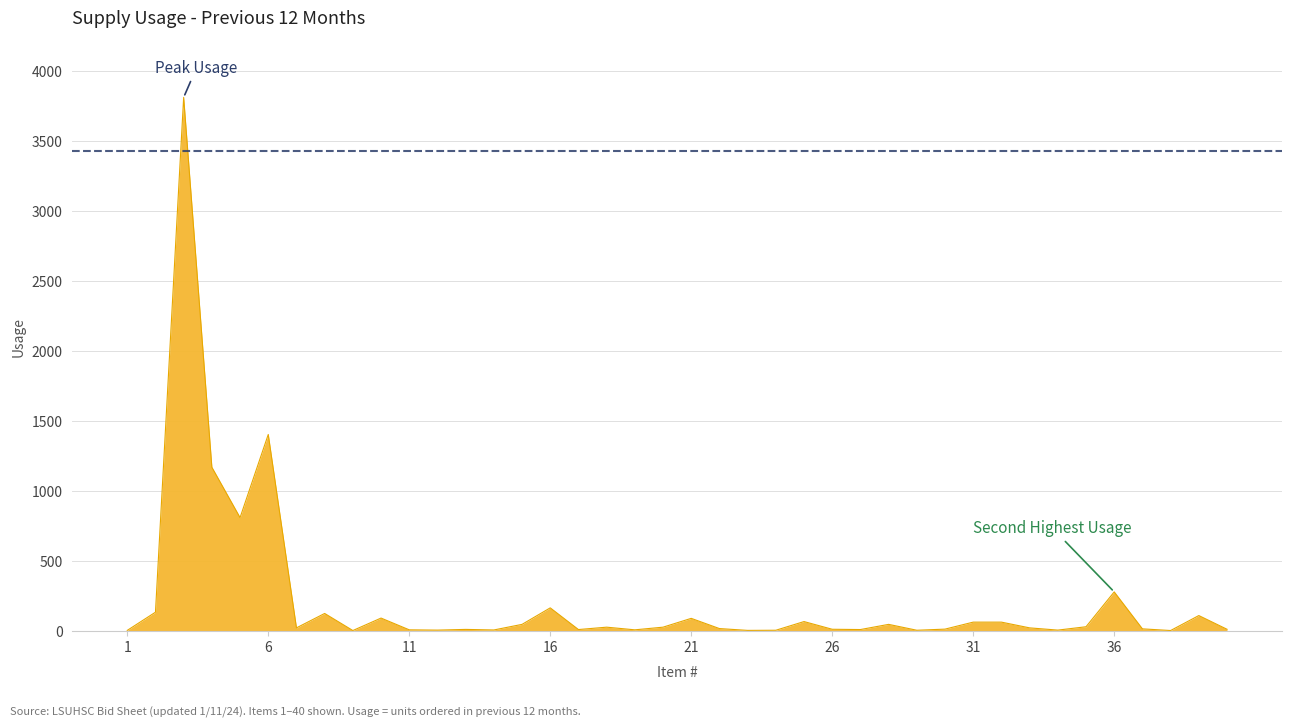

What is the maximum value shown in the chart?

3811